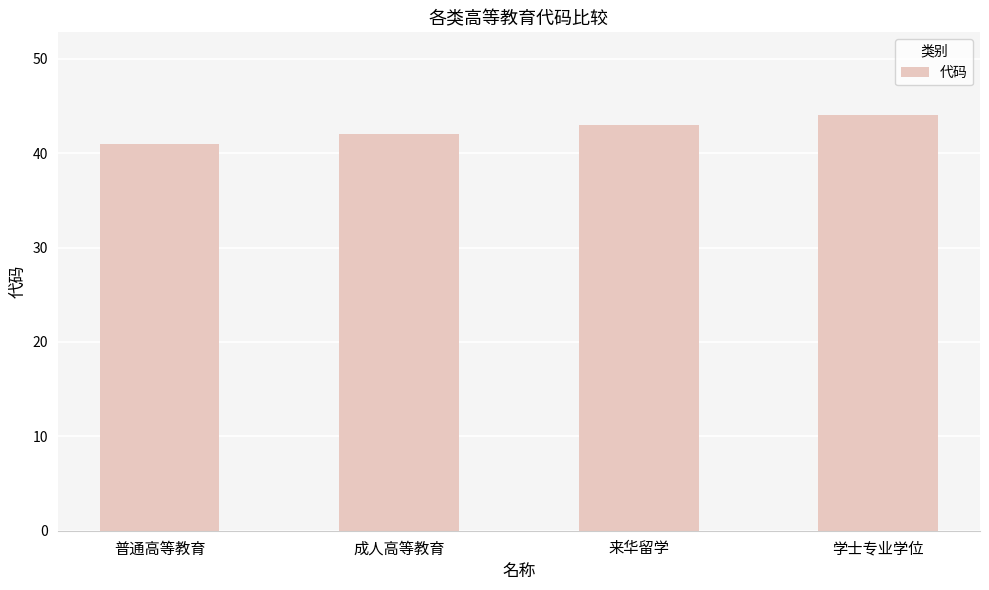

What is the value of the 4th bar from the left?

44